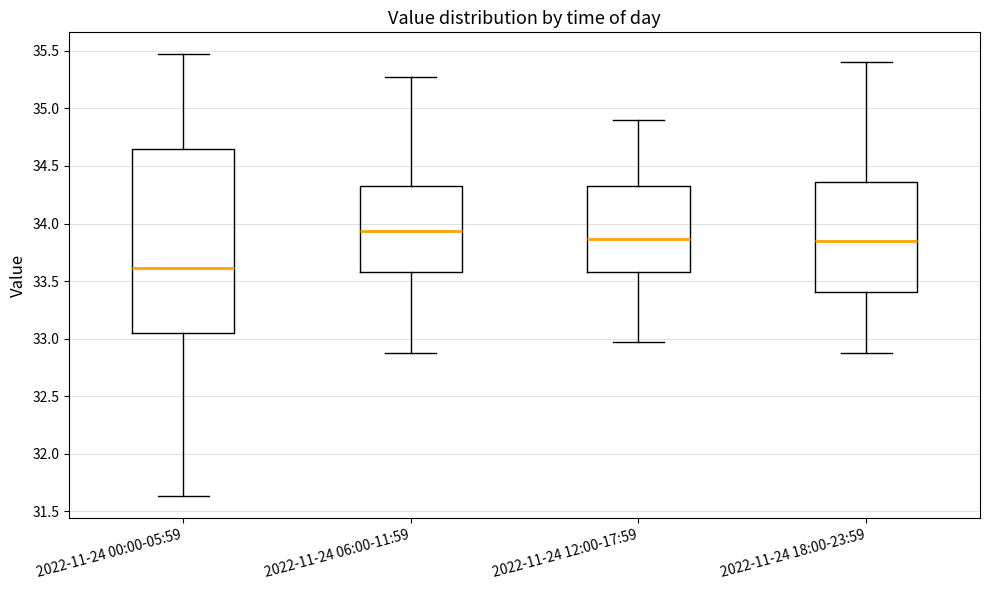

Which box has the lowest median line?

2022-11-24 00:00-05:59